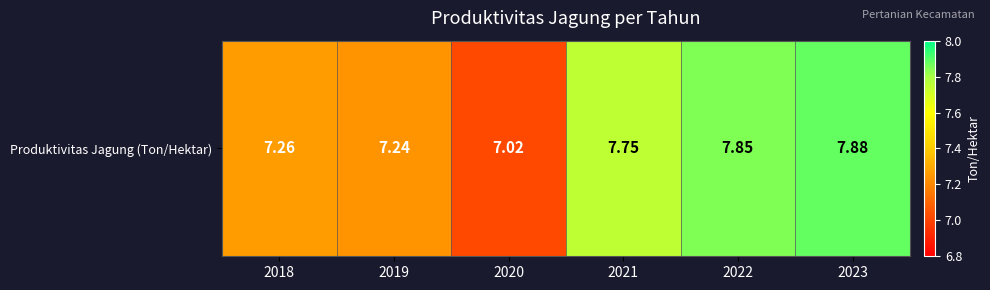

What value does the data have at 2020?

7.0